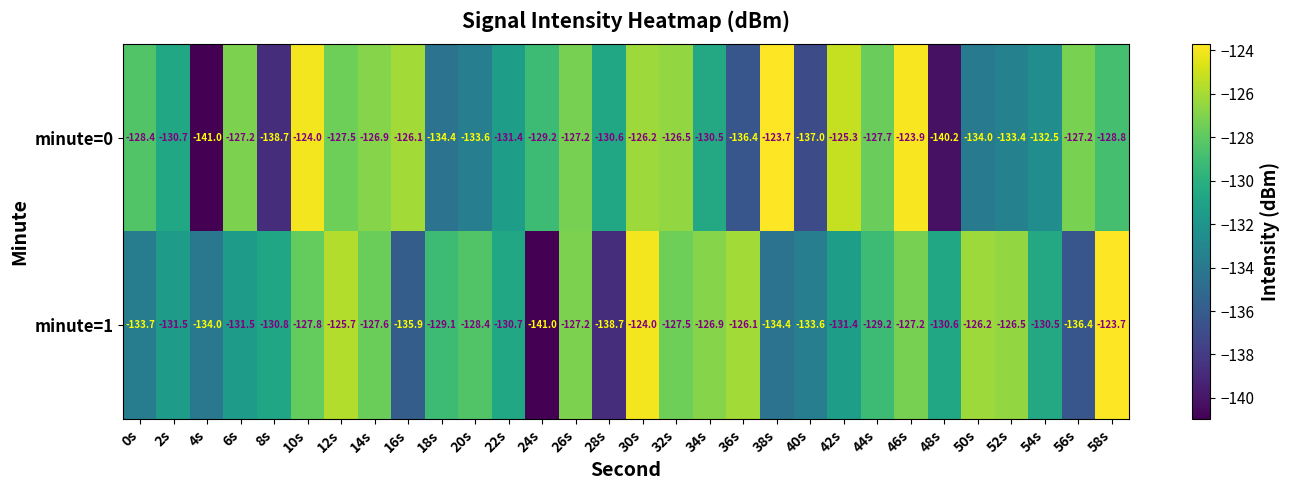

What is the lowest value of the minute=1 series?

-141.0